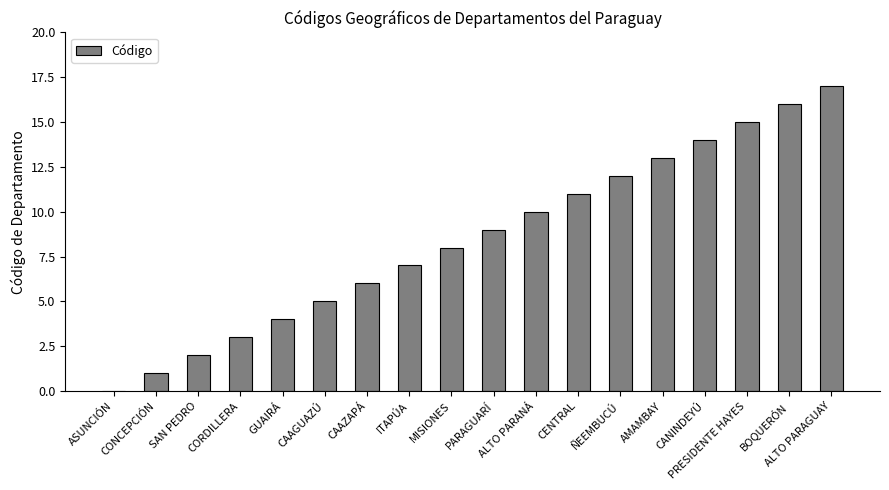

What is the maximum value shown in the chart?

17